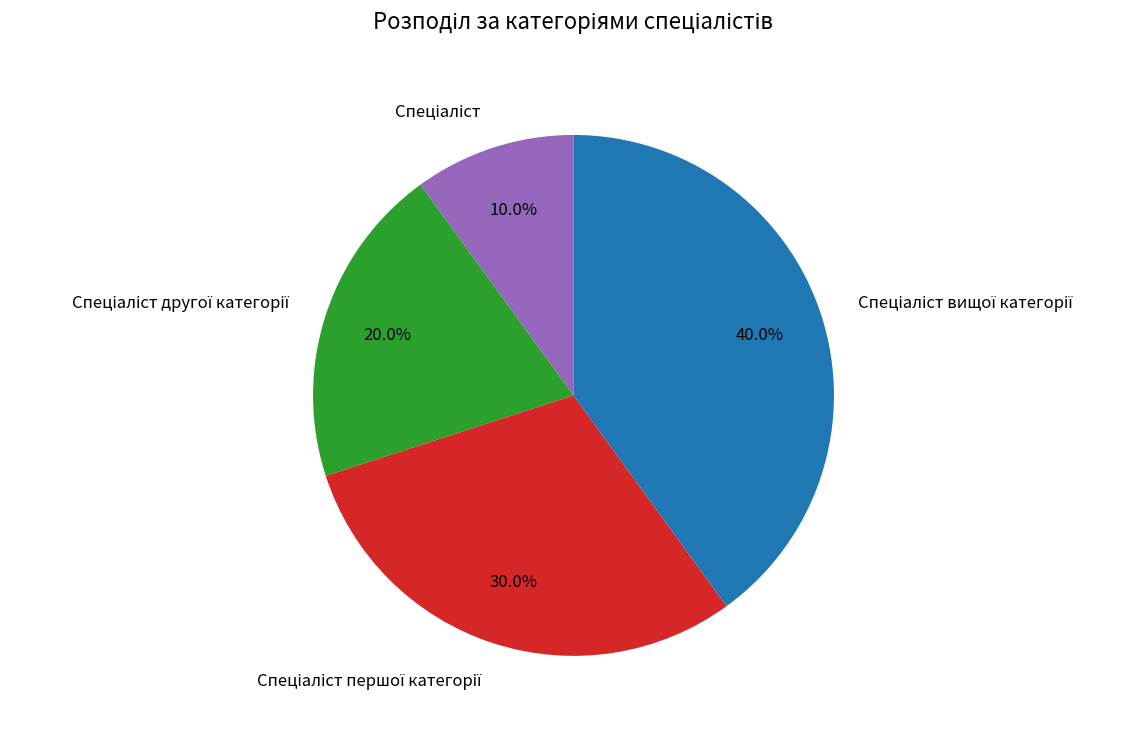

Is there a majority slice in this chart?

No